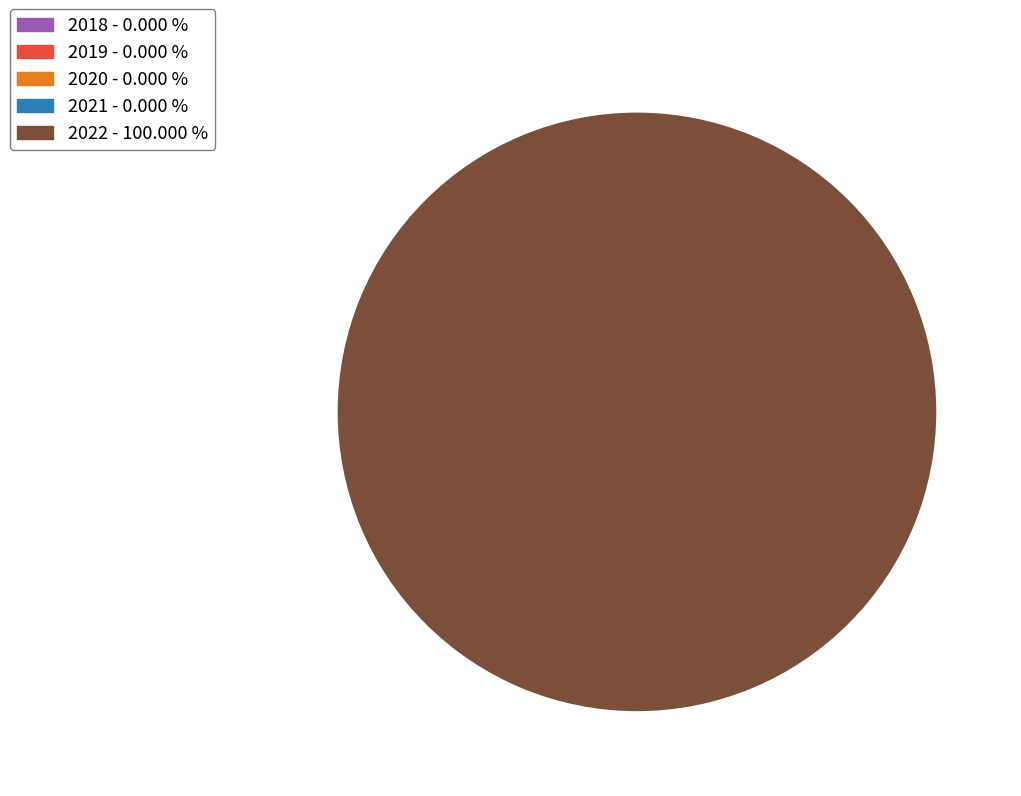

How many segments does this pie chart have?

5